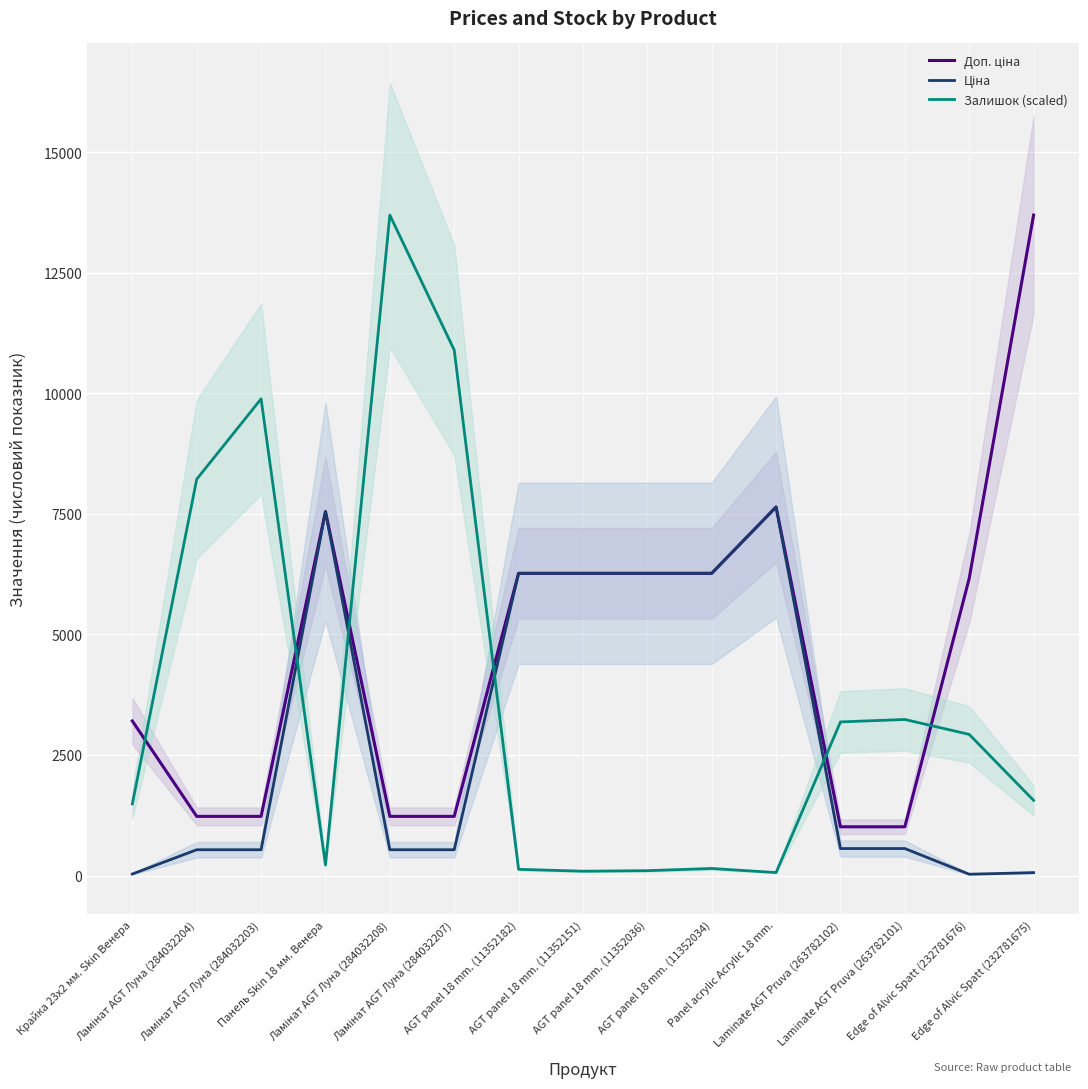

What is the average value of the Доп. ціна series?

4683.0